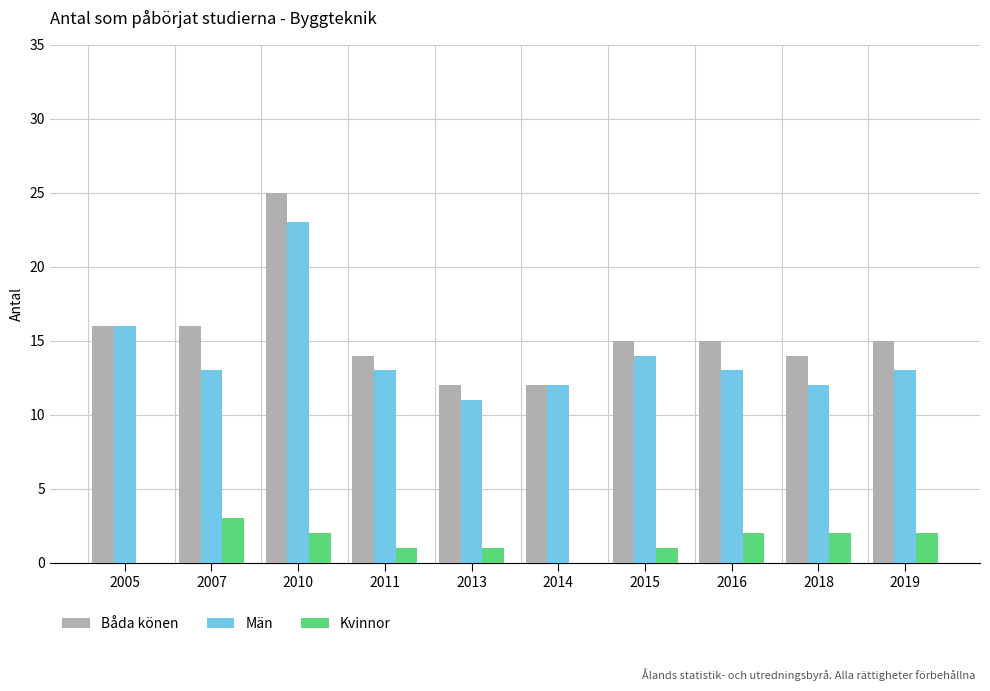

Which series has the largest range (max minus min)?

Båda könen